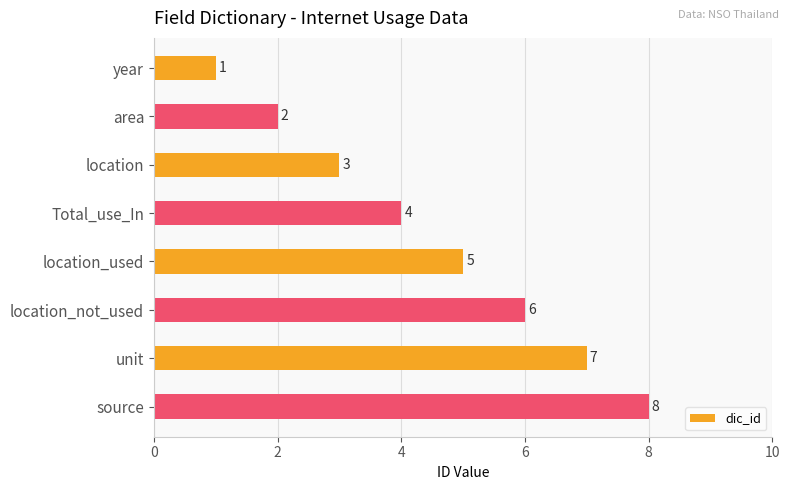

The value at location_not_used is 9. True or false?

False